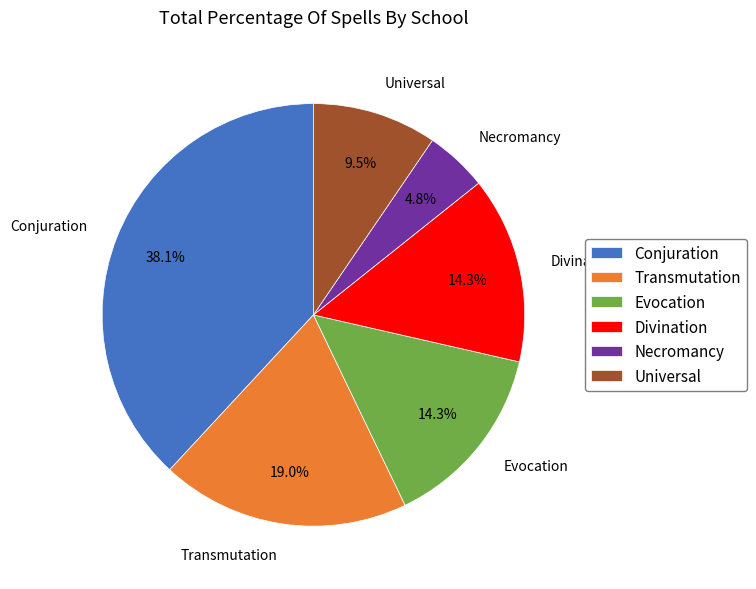

To the nearest percent, what is the difference between the Evocation and Conjuration slice percentages?

24%